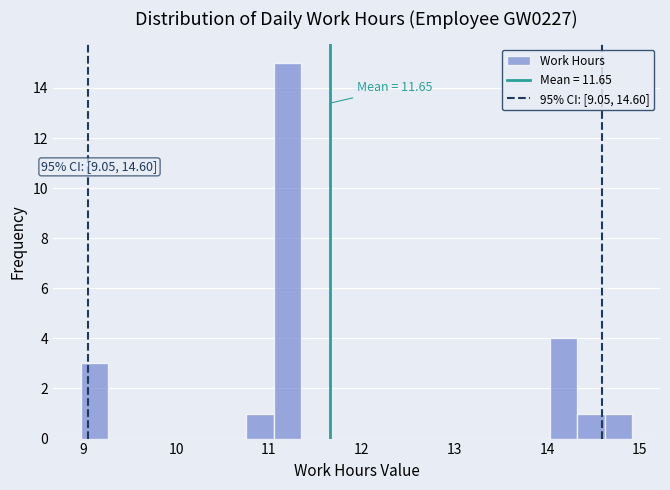

Around what value on the x-axis is the tallest bar? Give the approximate position of its centre, as read against the axis.

11.2